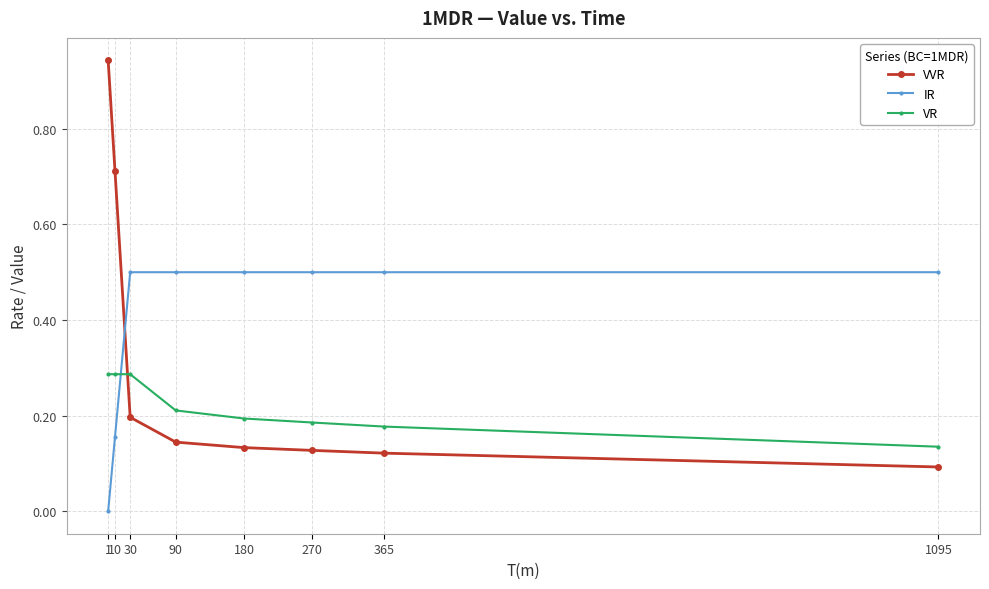

The VVR series shows 0.2 at 30. True or false?

True